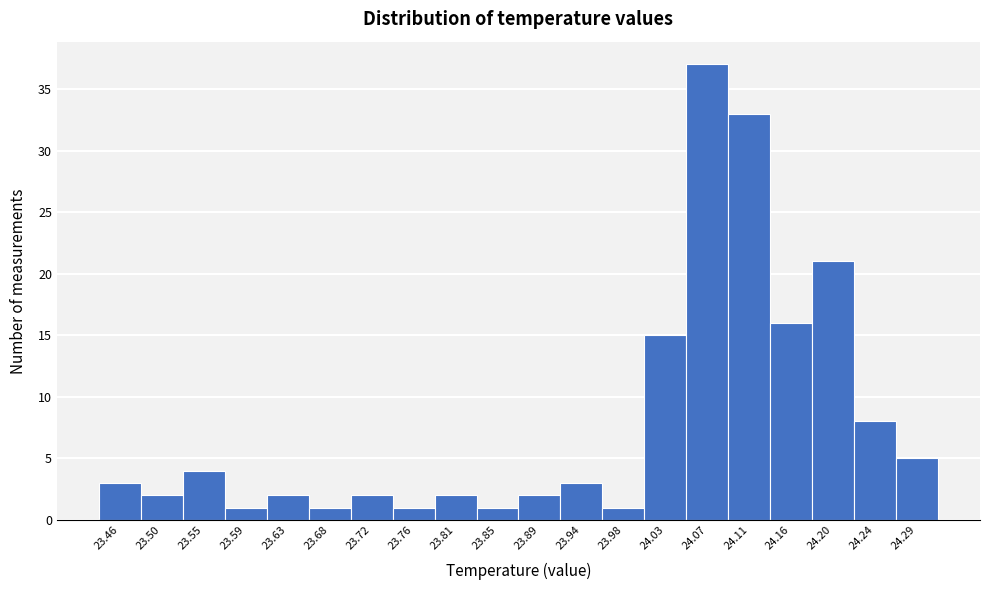

Reading left to right, transcribe all the data shown in this chart.

3	2	4	1	2	1	2	1	2	1	2	3	1	15	37	33	16	21	8	5